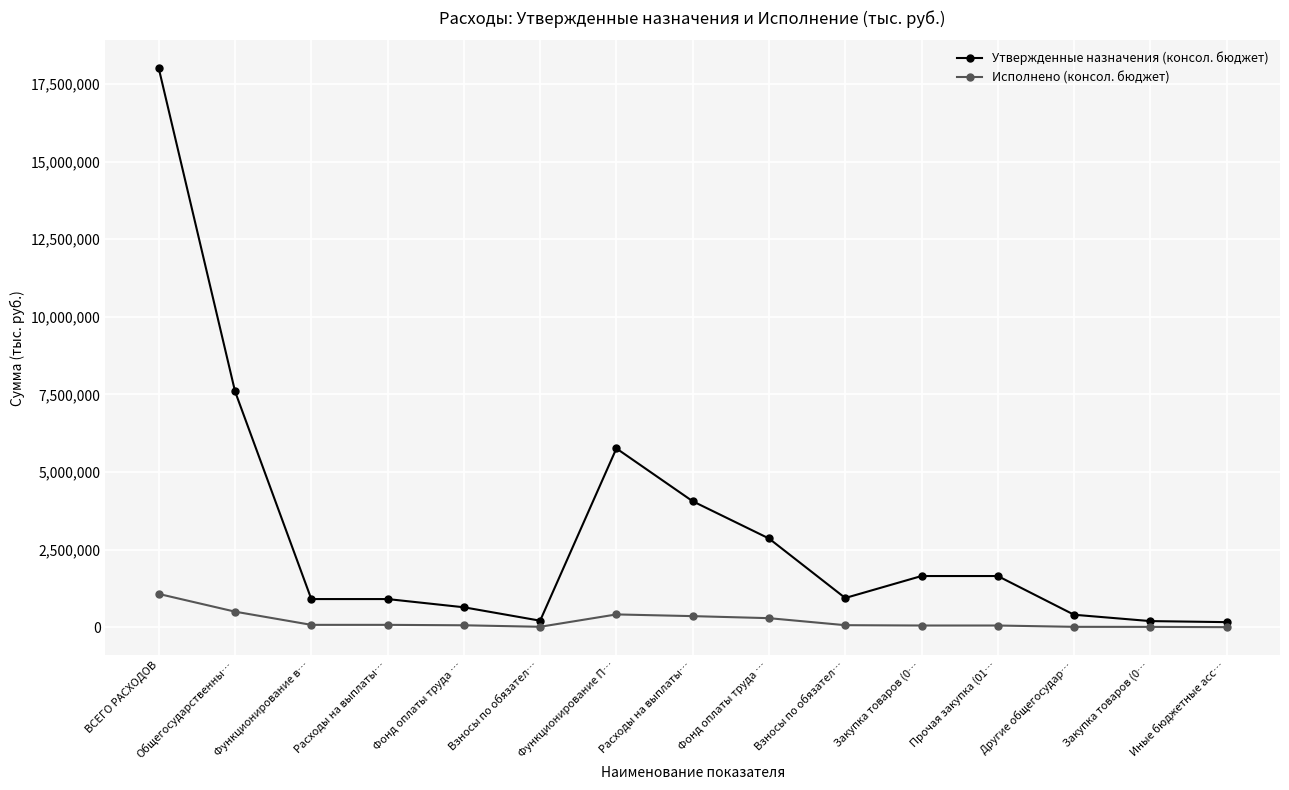

What are all the series names shown in the legend?

Утвержденные назначения (консол. бюджет), Исполнено (консол. бюджет)